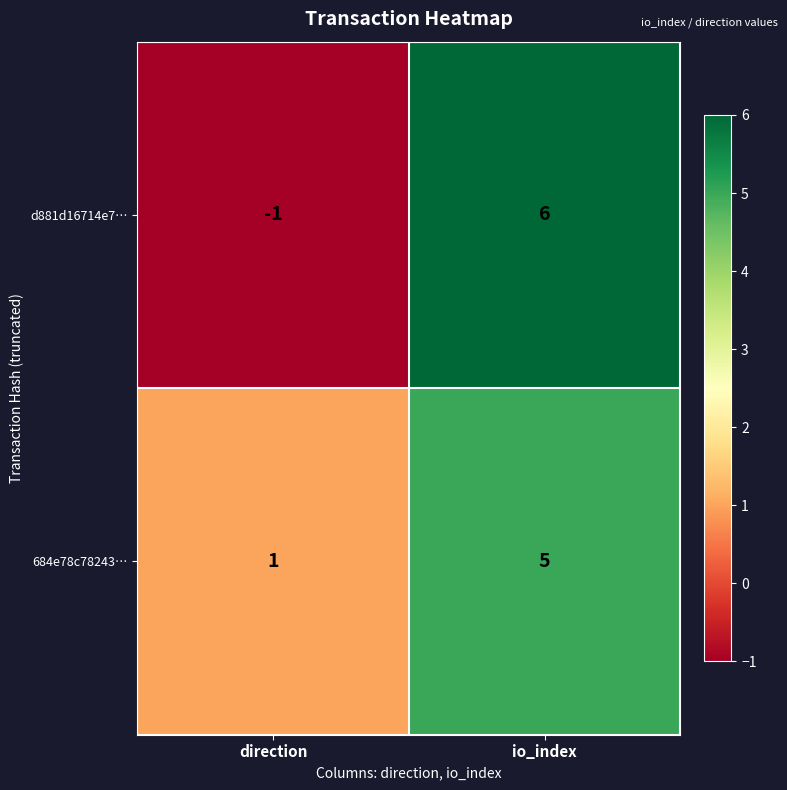

List the series in order of their peak value, lowest first.

684e78c78243…, d881d16714e7…